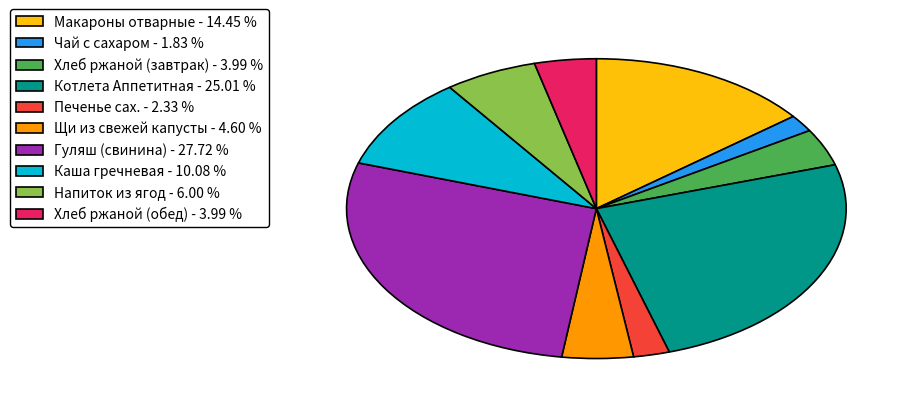

Count the number of slices in the pie.

10